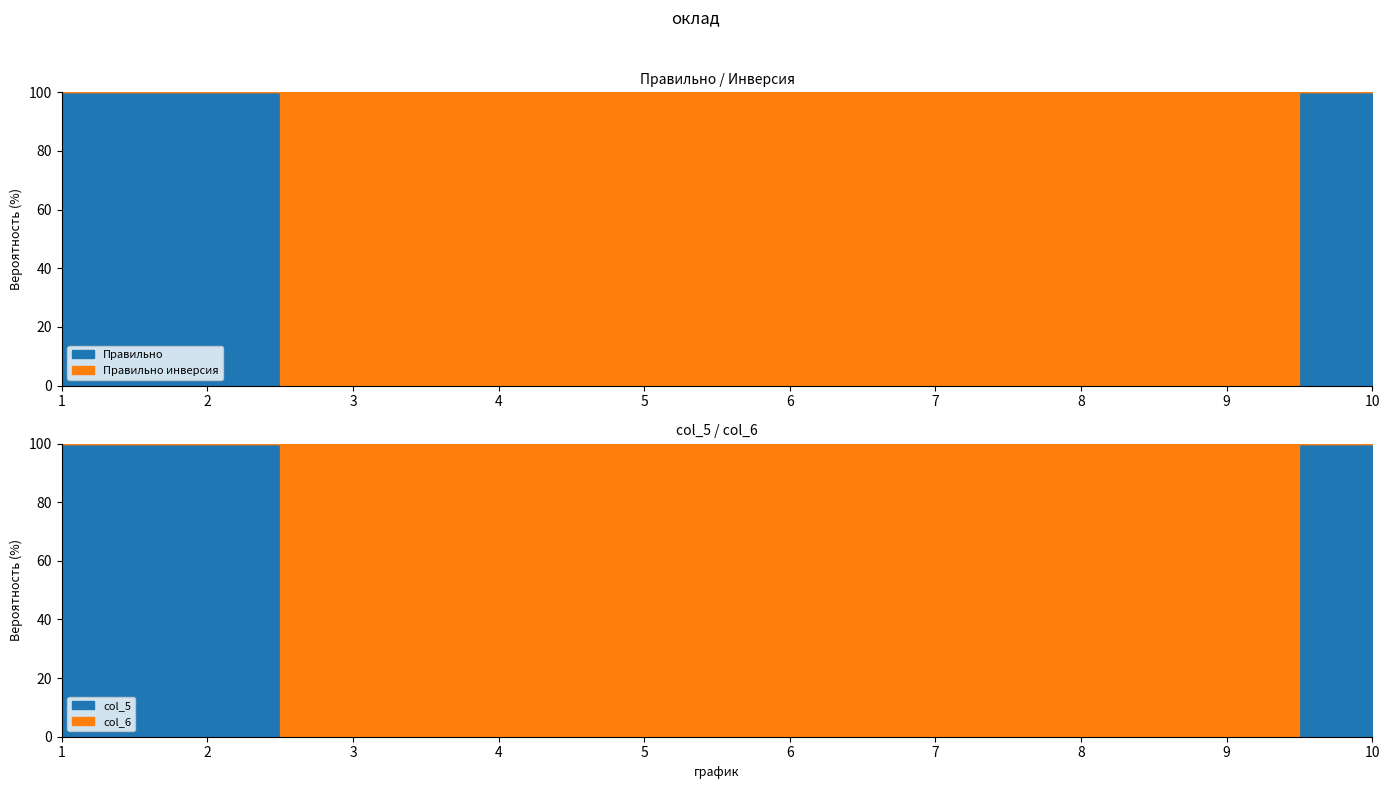

How many col_6 values are between 0 and 1?

10